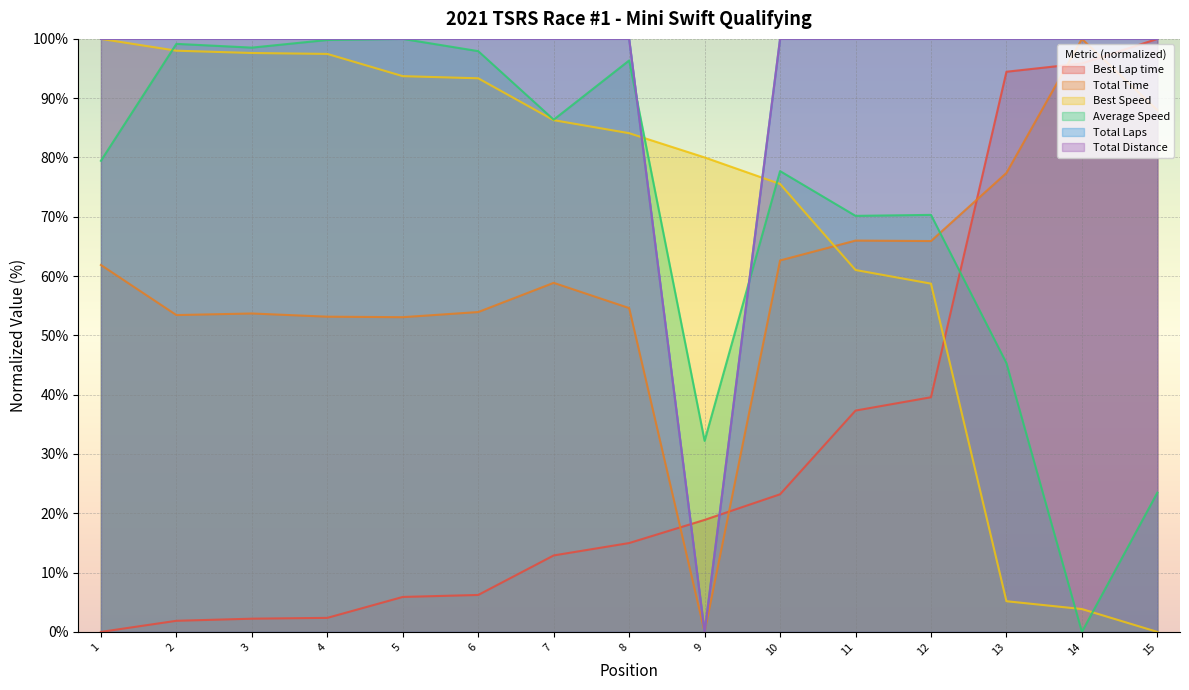

How many data points does each series have?

15